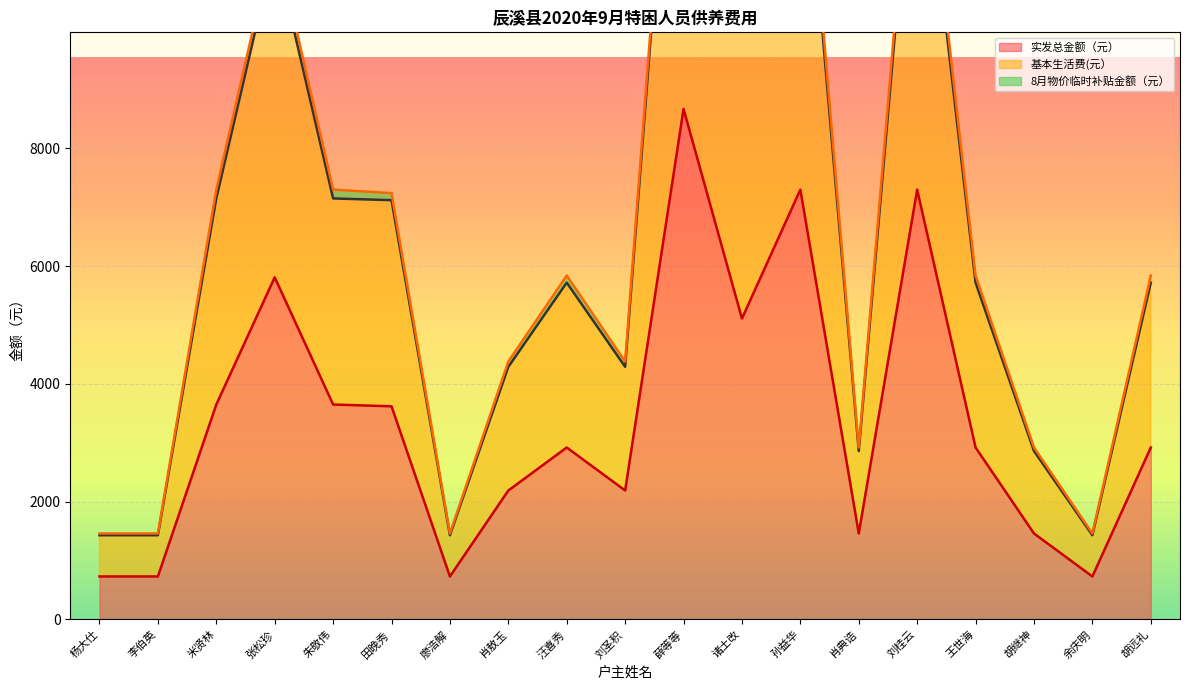

At which category is the sum across all series the highest?

薛等等